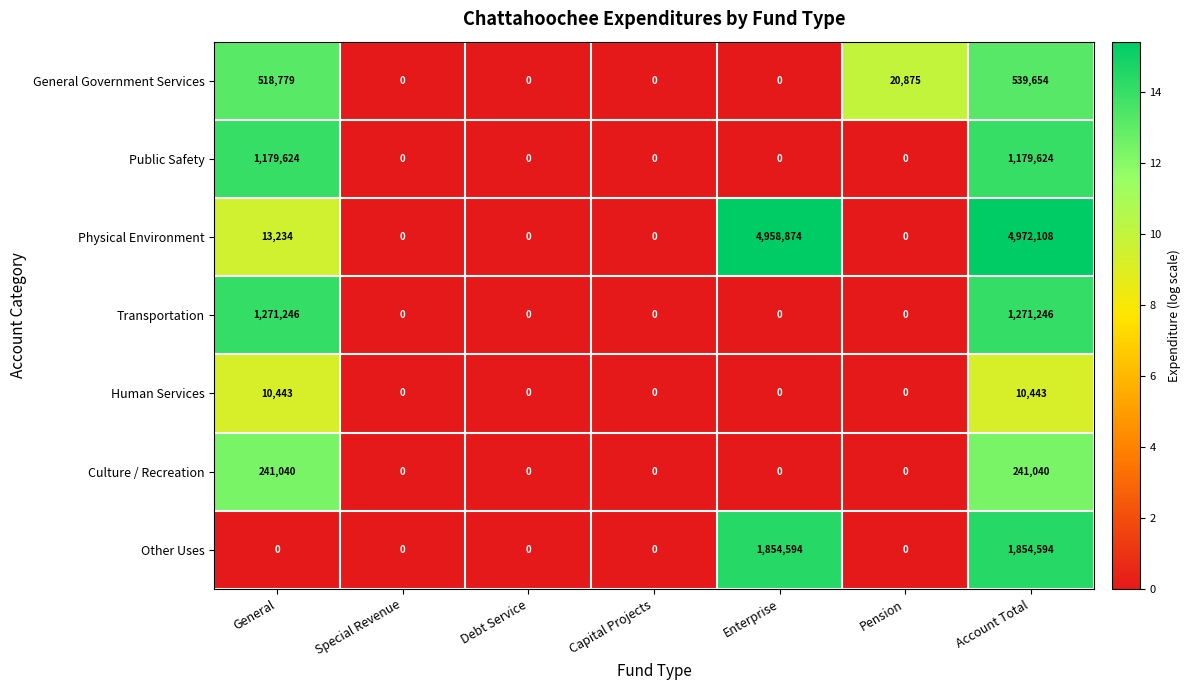

Which series has the largest range (max minus min)?

Physical Environment